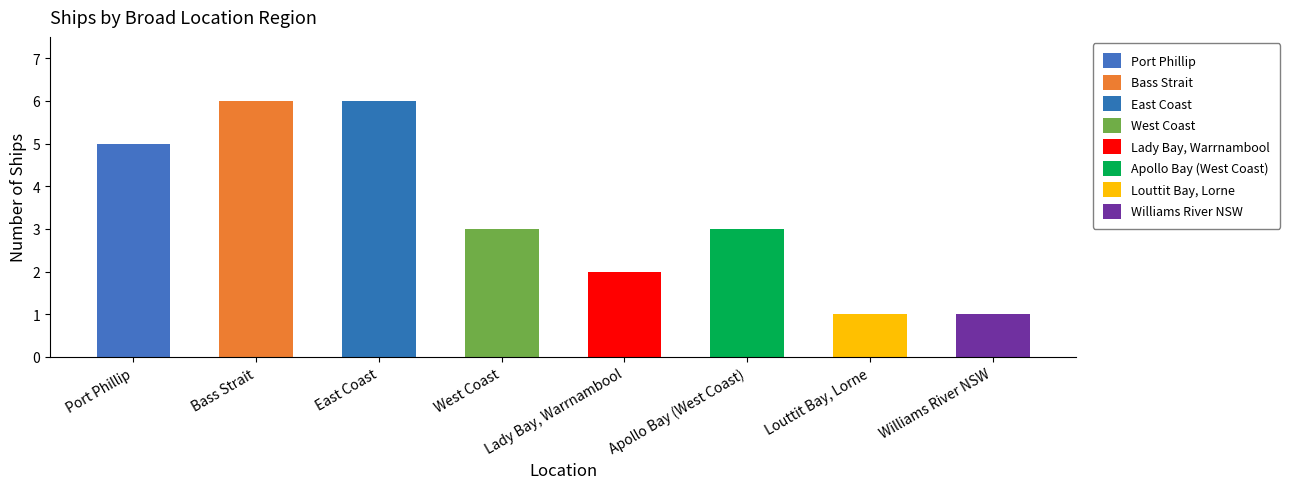

What is the value of the 2nd bar from the left?

6